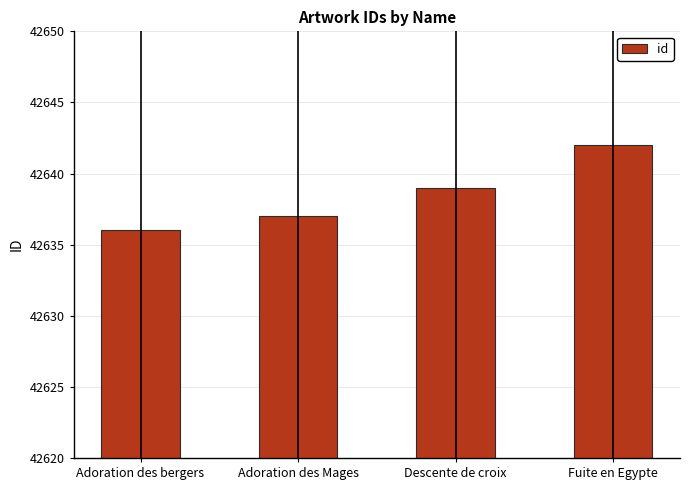

Reading left to right, what are all the values shown in this chart?

Adoration des bergers=42636	Adoration des Mages=42637	Descente de croix=42639	Fuite en Egypte=42642